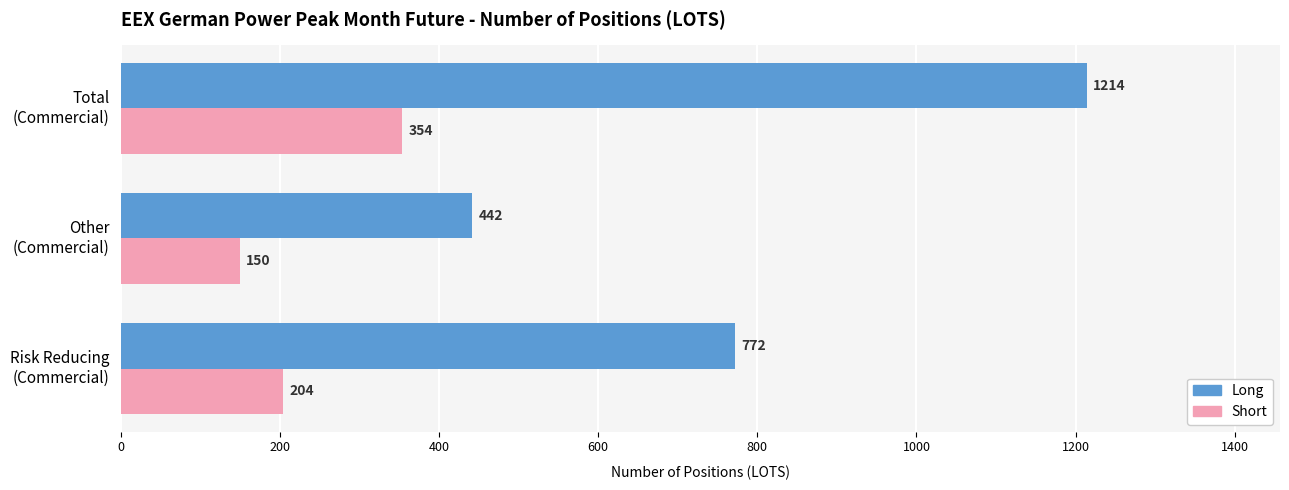

At how many categories does at least one series exceed 293?

3